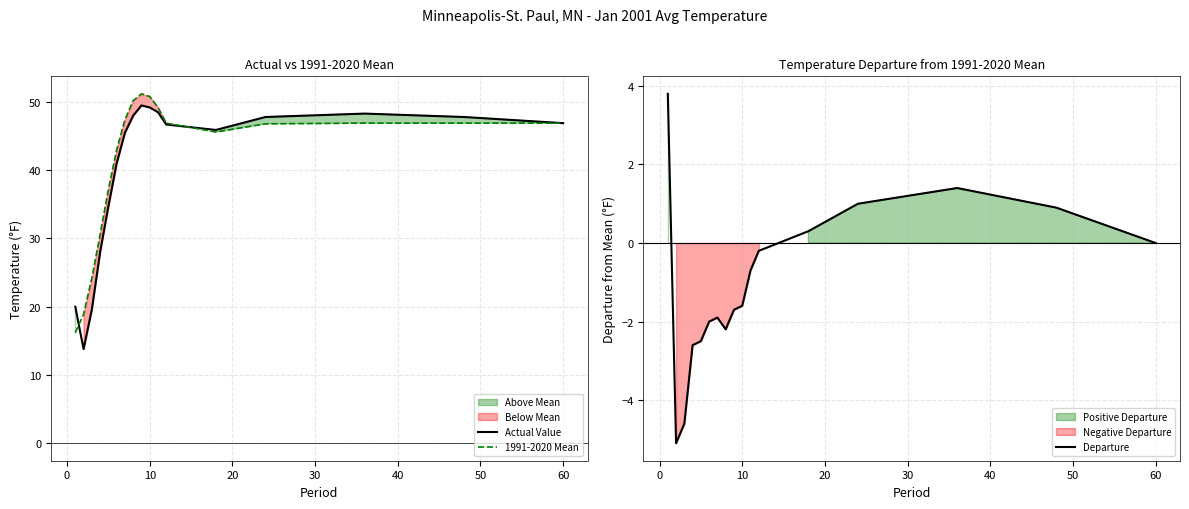

List the series in order of their peak value, highest first.

1991-2020 Mean, Actual Value, Departure